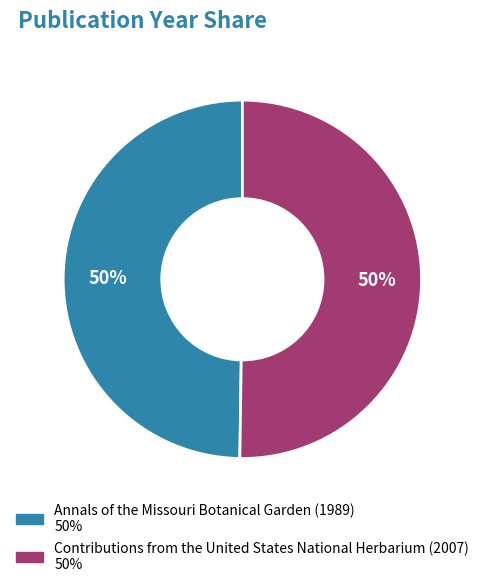

Combined, do Contributions from the United States National Herbarium (2007) and Annals of the Missouri Botanical Garden (1989) account for over 50%?

Yes